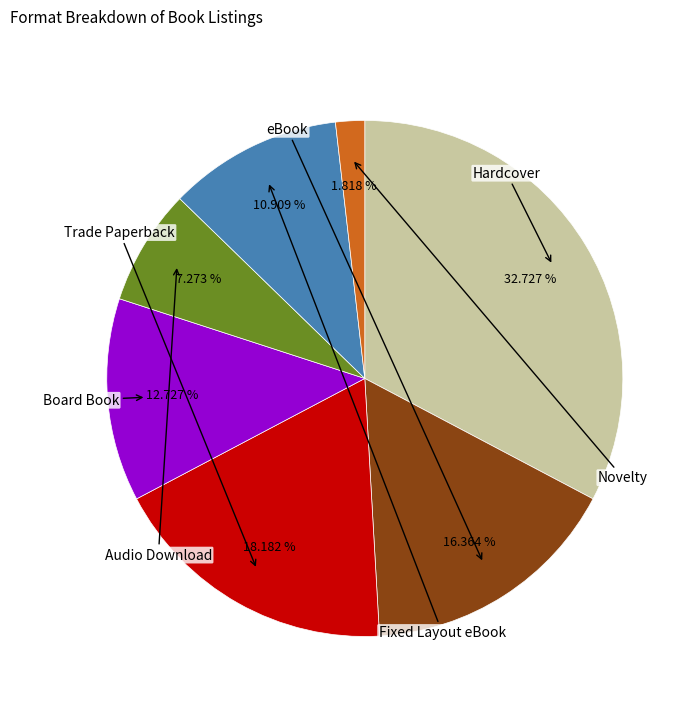

Is there a majority slice in this chart?

No